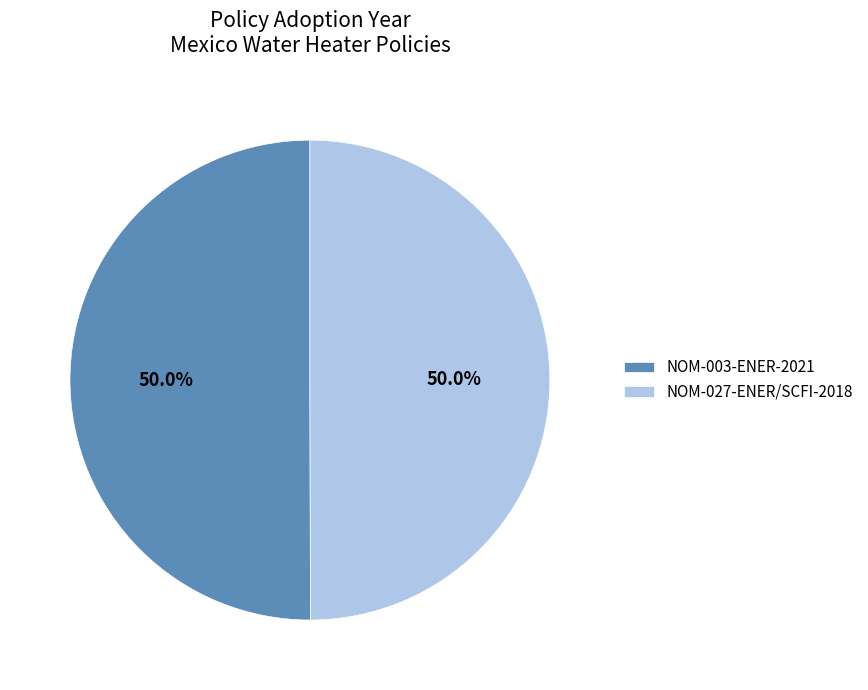

The NOM-003-ENER-2021 slice represents 39% of the pie. True or false?

False